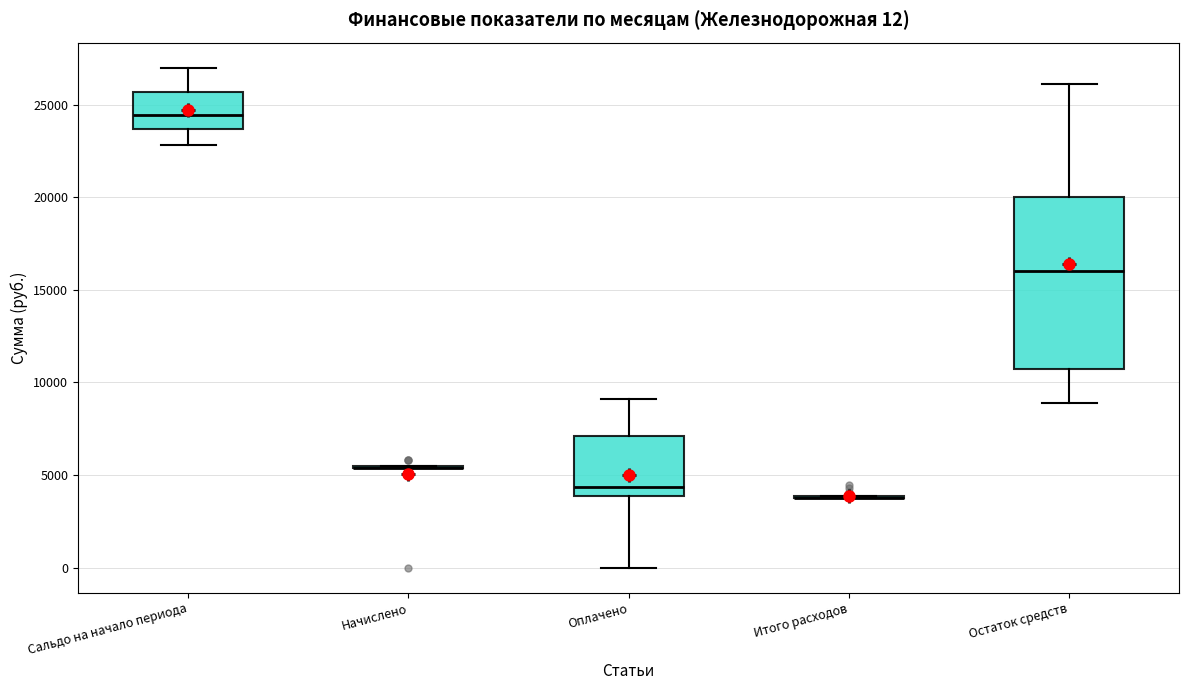

Comparing the boxes themselves (not the whiskers), which one is the tallest?

Остаток средств